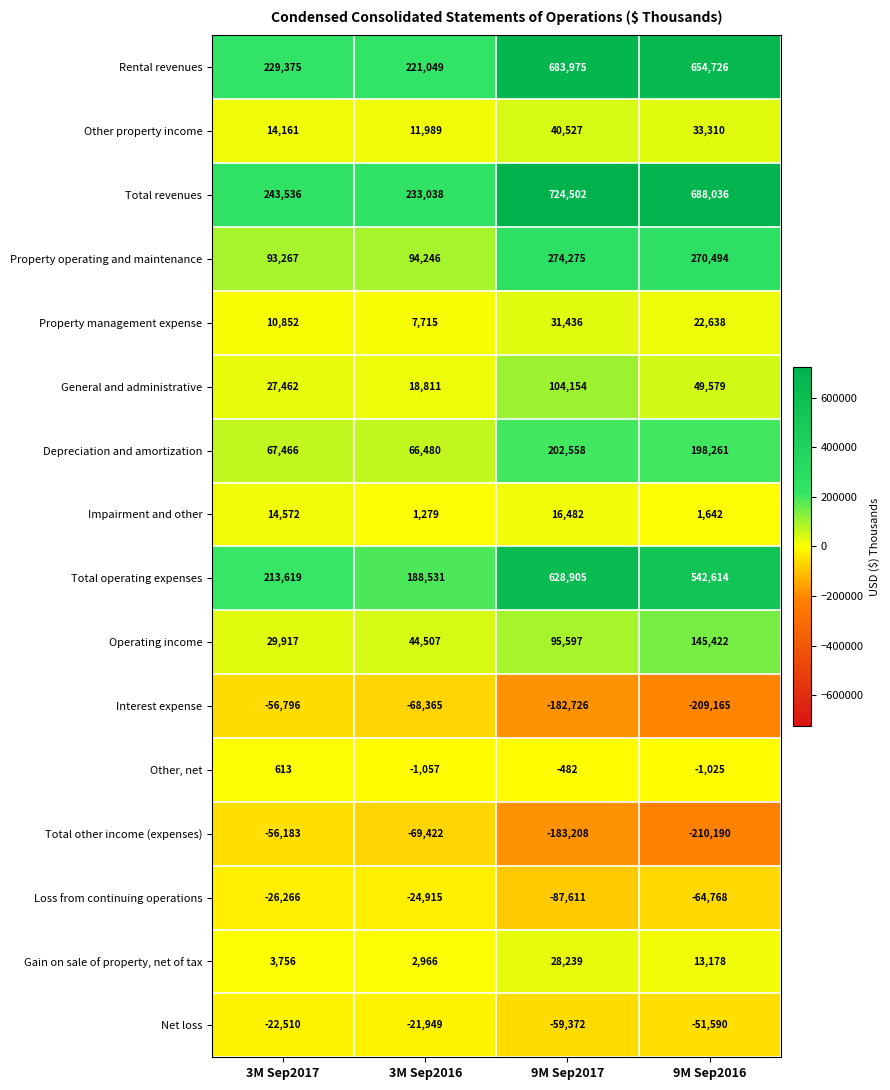

Which series has the largest total across all categories?

Total revenues